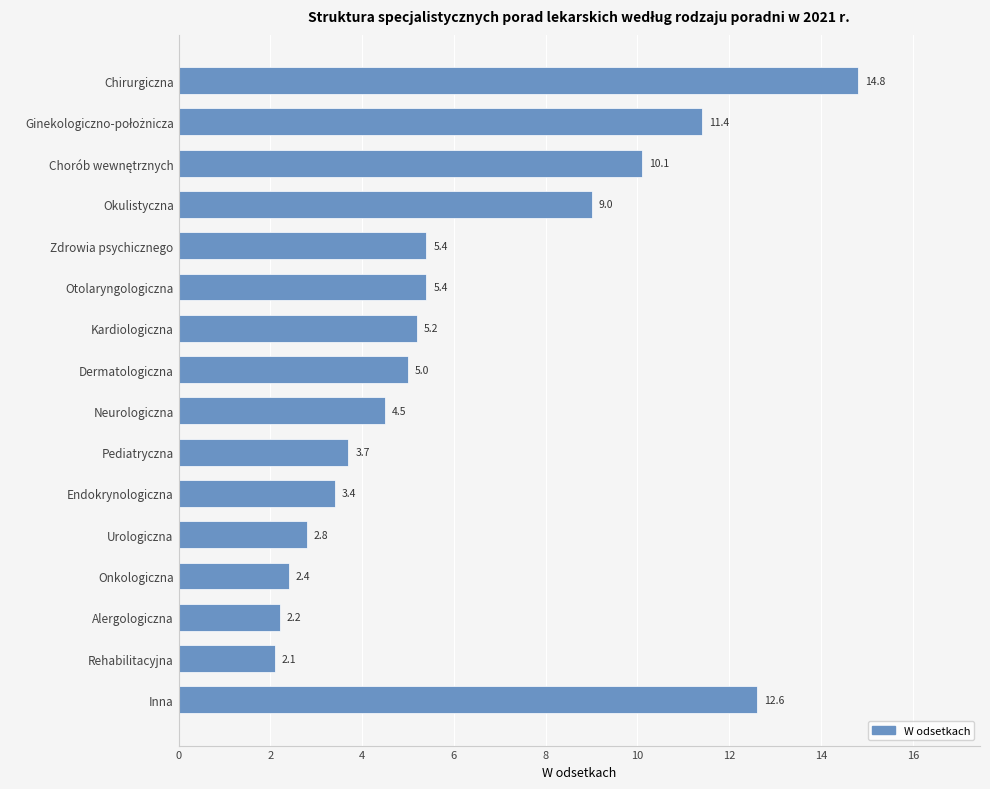

Reading top to bottom, list all the values displayed in this chart.

14.8	11.4	10.1	9.0	5.4	5.4	5.2	5.0	4.5	3.7	3.4	2.8	2.4	2.2	2.1	12.6